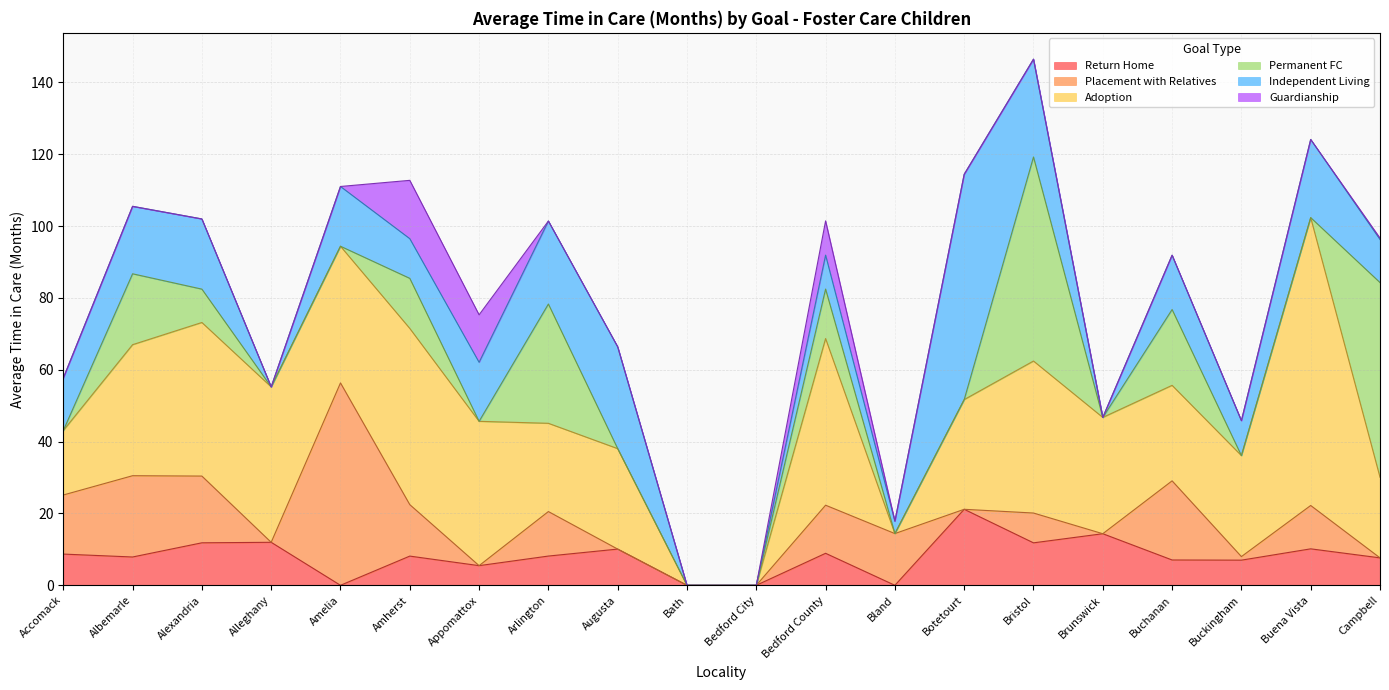

What position from the right is Botetourt?

7